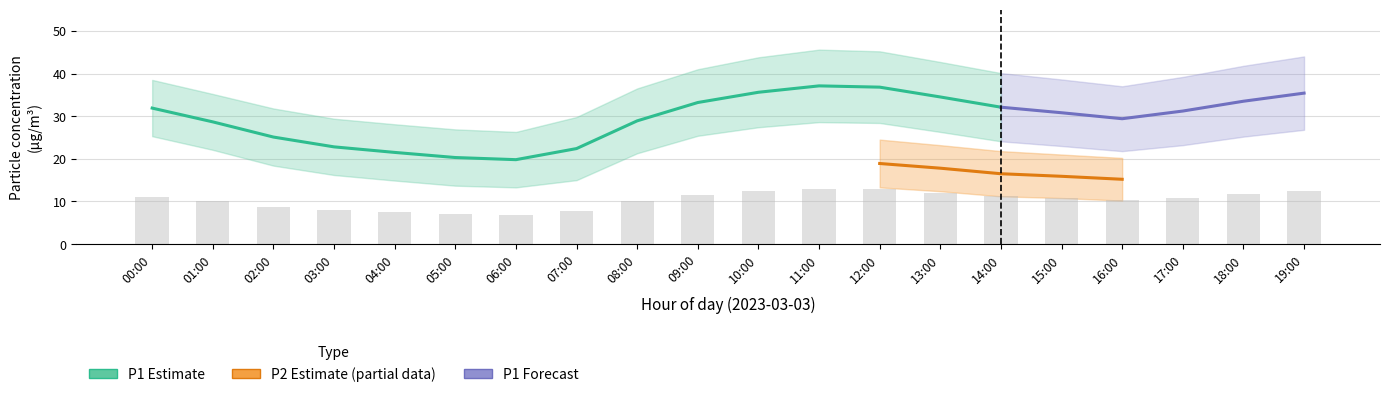

How many groups of bars are there?

20